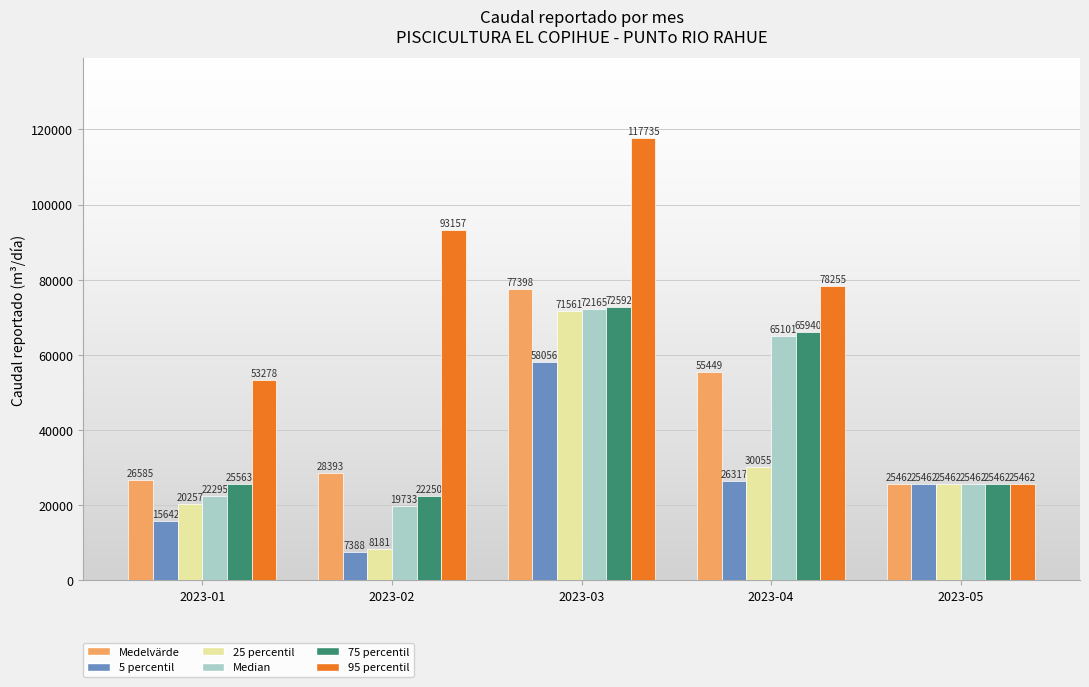

The value of Medelvärde at 2023-04 is 94869.4. True or false?

False